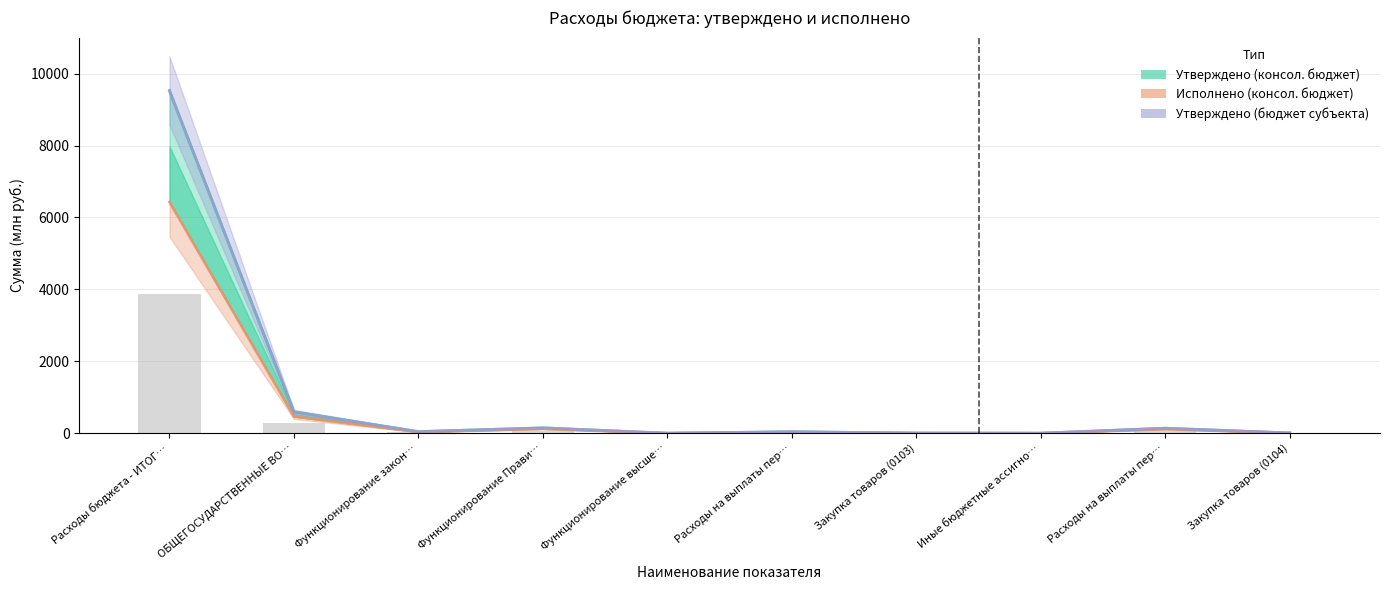

Reading right to left, extract all data points from this chart.

Утверждено (консол. бюджет): Закупка товаров (0104)=7.4	Расходы на выплаты пер…=139.8	Иные бюджетные ассигно…=0.2	Закупка товаров (0103)=3.7	Расходы на выплаты пер…=40.4	Функционирование высше…=0.6	Функционирование Прави…=149.2	Функционирование закон…=44.3	ОБЩЕГОСУДАРСТВЕННЫЕ ВО…=593.4	Расходы бюджета - ИТОГ…=9524.1
Исполнено (консол. бюджет): Закупка товаров (0104)=4.7	Расходы на выплаты пер…=117.8	Иные бюджетные ассигно…=0.1	Закупка товаров (0103)=2.4	Расходы на выплаты пер…=31.6	Функционирование высше…=0.0	Функционирование Прави…=124.5	Функционирование закон…=34.1	ОБЩЕГОСУДАРСТВЕННЫЕ ВО…=466.1	Расходы бюджета - ИТОГ…=6429.2
Утверждено (бюджет субъекта): Закупка товаров (0104)=7.4	Расходы на выплаты пер…=139.8	Иные бюджетные ассигно…=0.2	Закупка товаров (0103)=3.7	Расходы на выплаты пер…=40.4	Функционирование высше…=0.6	Функционирование Прави…=149.2	Функционирование закон…=44.3	ОБЩЕГОСУДАРСТВЕННЫЕ ВО…=593.4	Расходы бюджета - ИТОГ…=9524.1